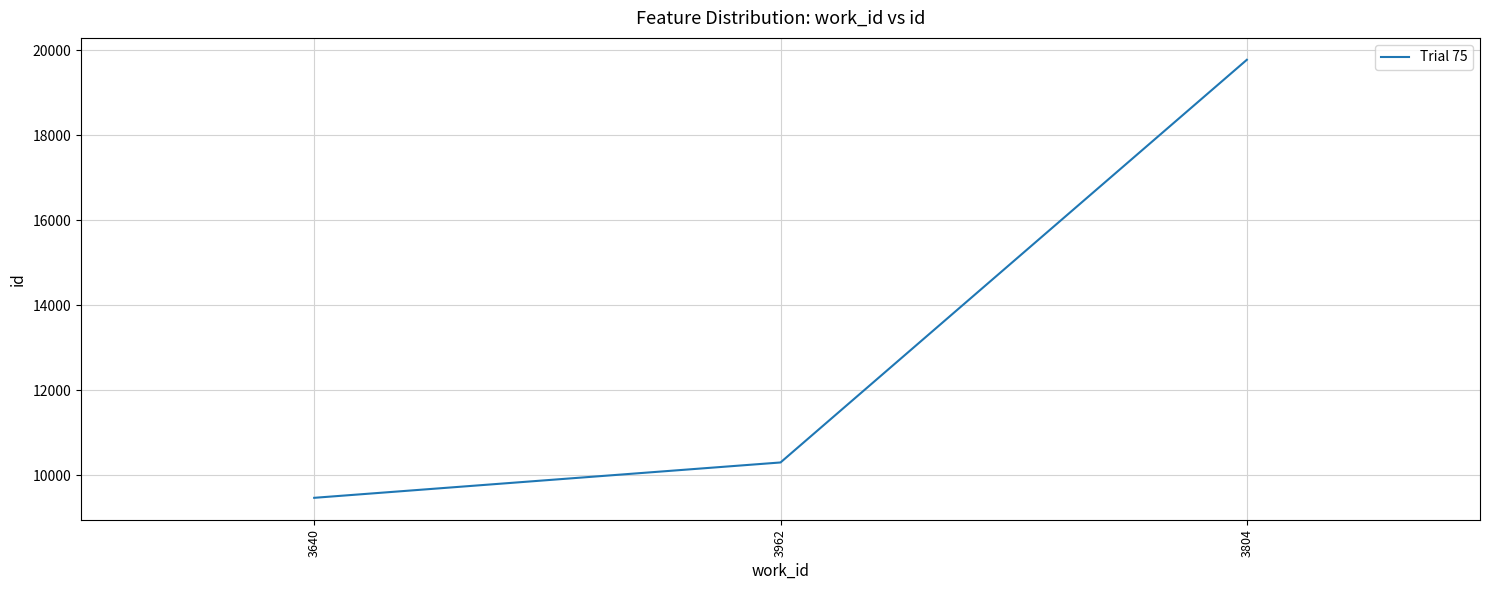

Reading right to left, transcribe all the data shown in this chart.

19771	10295	9463